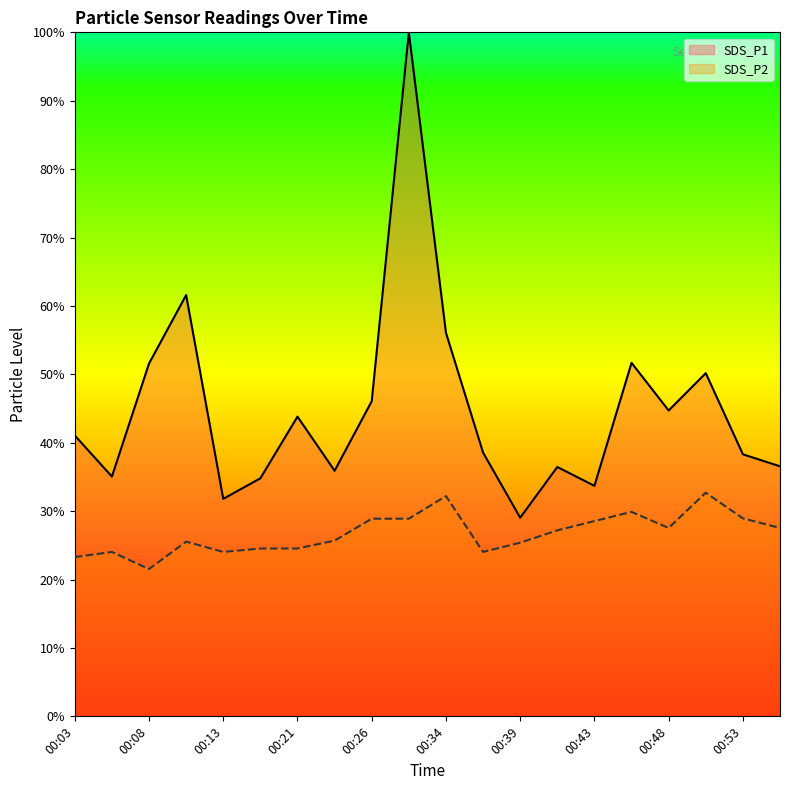

What is the value of the SDS_P1 point at the 9th from the left?

46.1